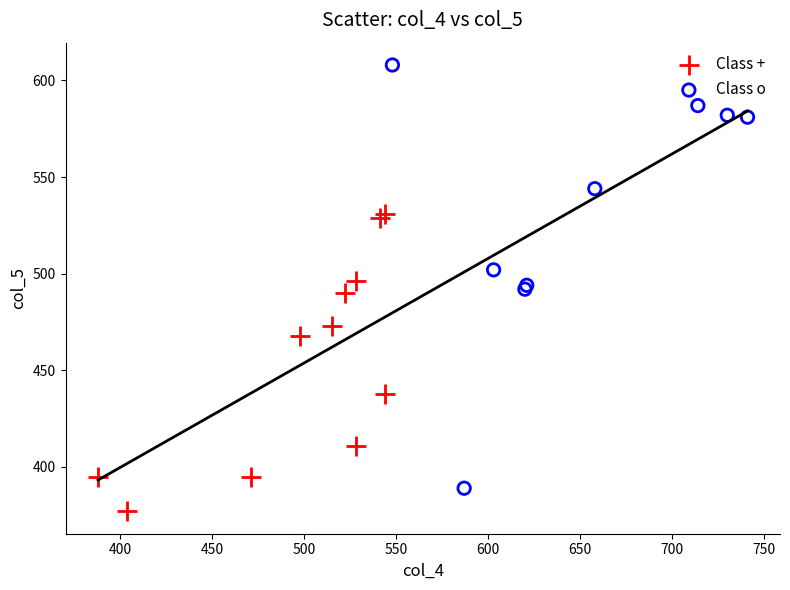

Which series contains the lowest Y value?

Class +